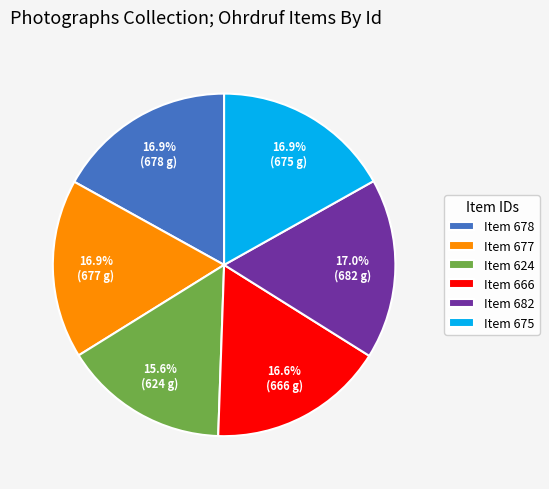

To the nearest percent, what portion does Item 675 represent?

17%